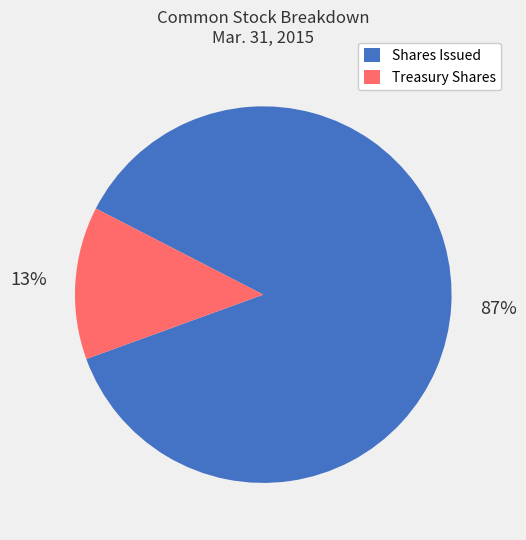

Combined, do Shares Issued and Treasury Shares account for over 50%?

Yes